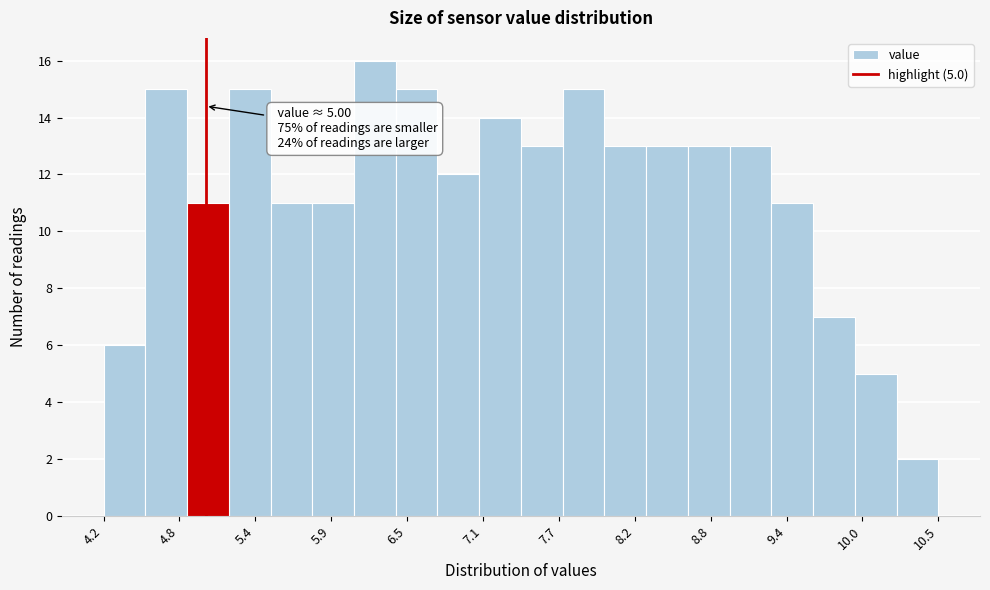

Read against the x-axis, roughly where is the centre of the tallest bar?

6.3